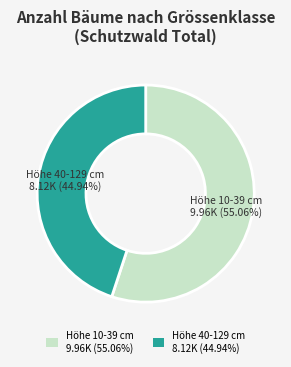

What is the ratio of the value at Höhe 10-39 cm to the value at Höhe 40-129 cm?

1.2